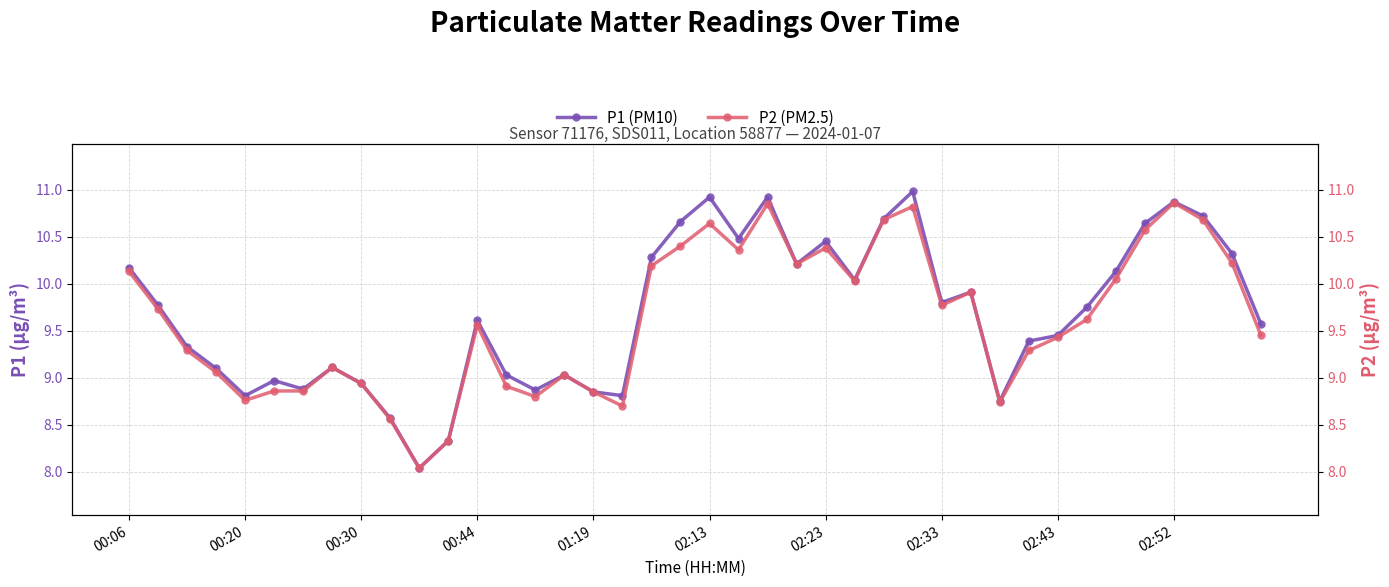

At how many categories does at least one series exceed 8?

40